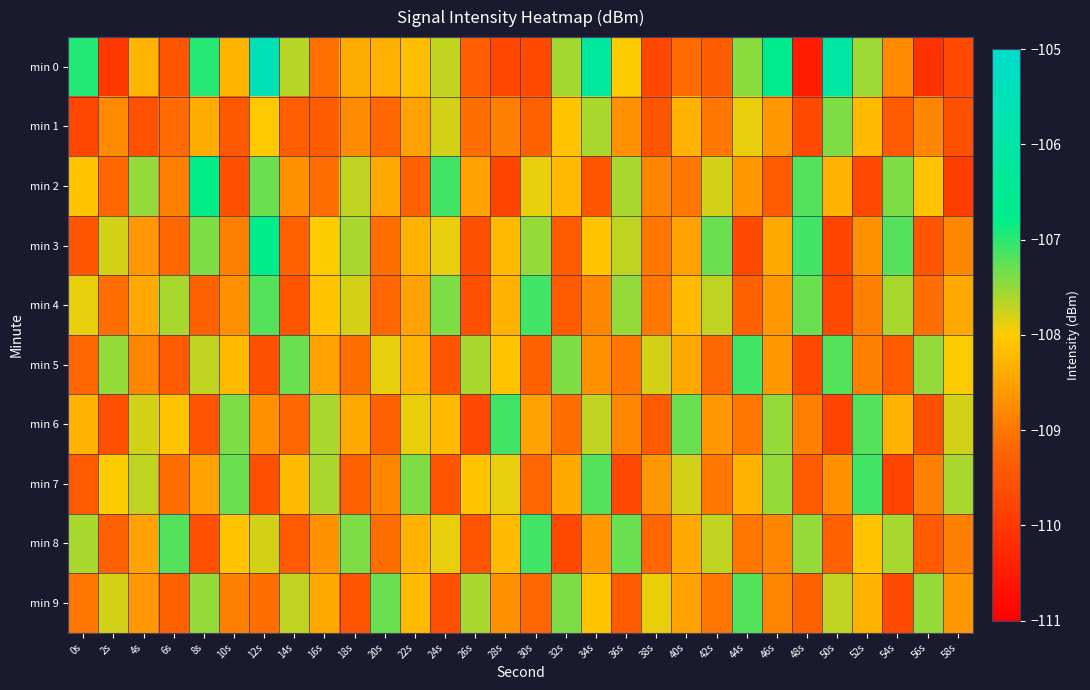

What is the smallest value displayed?

-110.5